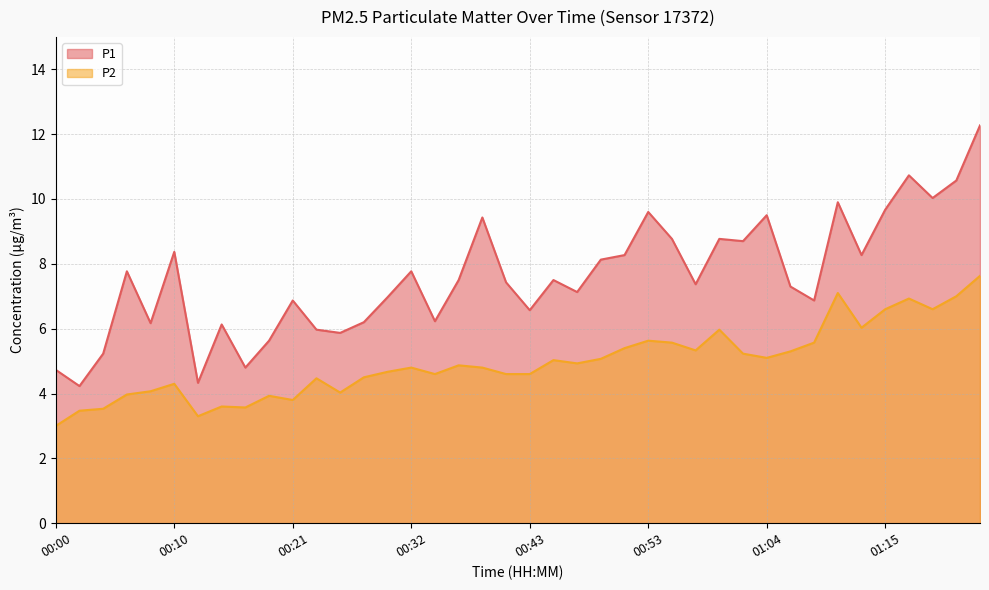

Reading left to right, transcribe all the data shown in this chart.

P1: 4.7	4.2	5.2	7.8	6.2	8.4	4.3	6.1	4.8	5.6	6.9	6.0	5.9	6.2	7.0	7.8	6.2	7.5	9.4	7.4	6.6	7.5	7.1	8.1	8.3	9.6	8.8	7.4	8.8	8.7	9.5	7.3	6.9	9.9	8.3	9.7	10.7	10.0	10.6	12.3
P2: 3.0	3.5	3.5	4.0	4.1	4.3	3.3	3.6	3.6	3.9	3.8	4.5	4.0	4.5	4.7	4.8	4.6	4.9	4.8	4.6	4.6	5.0	4.9	5.1	5.4	5.6	5.6	5.3	6.0	5.2	5.1	5.3	5.6	7.1	6.0	6.6	6.9	6.6	7.0	7.6